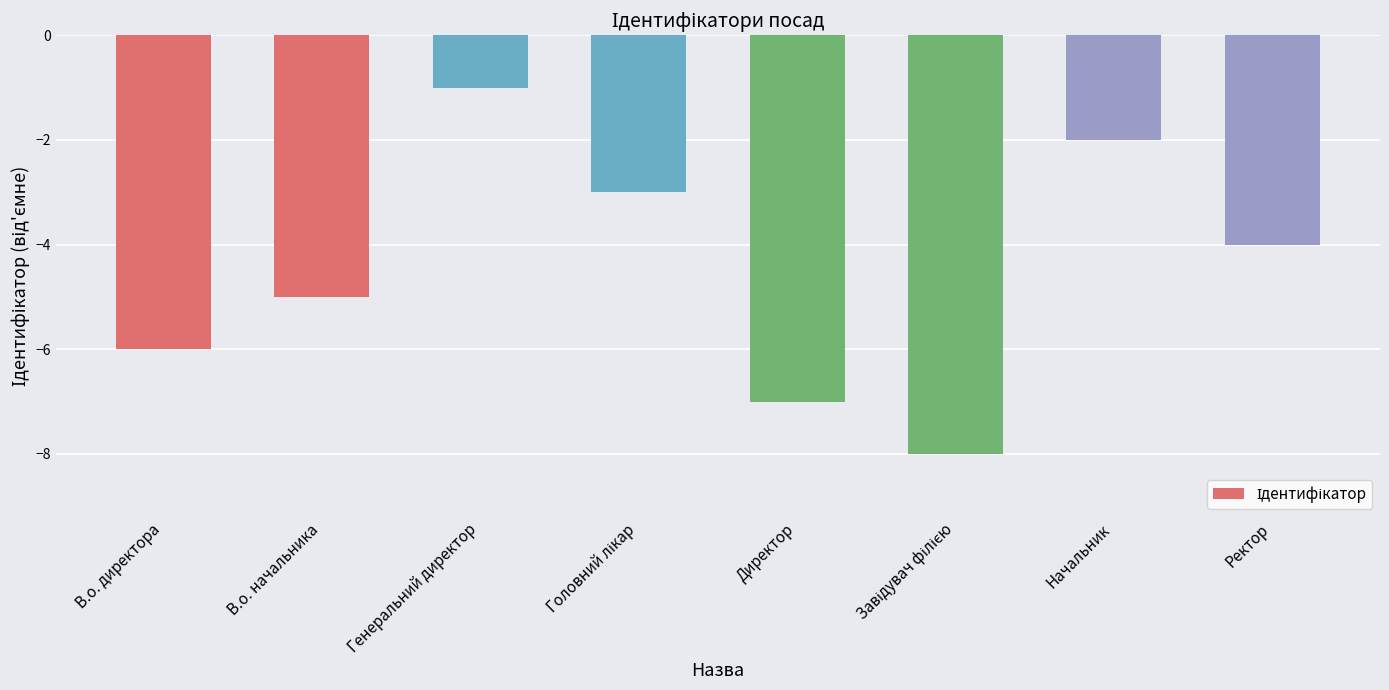

Which category has the highest value across all series?

Генеральний директор